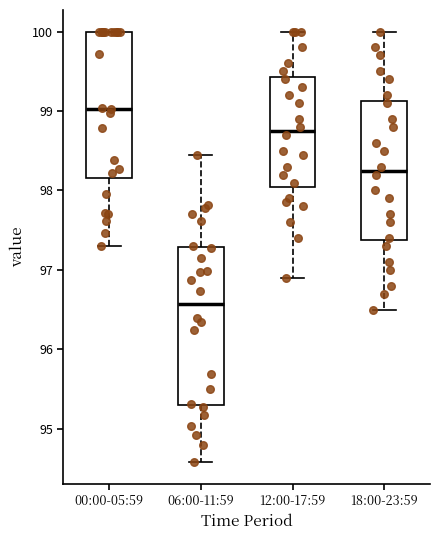

Which box is the tallest, from its lower edge to its upper edge?

06:00-11:59